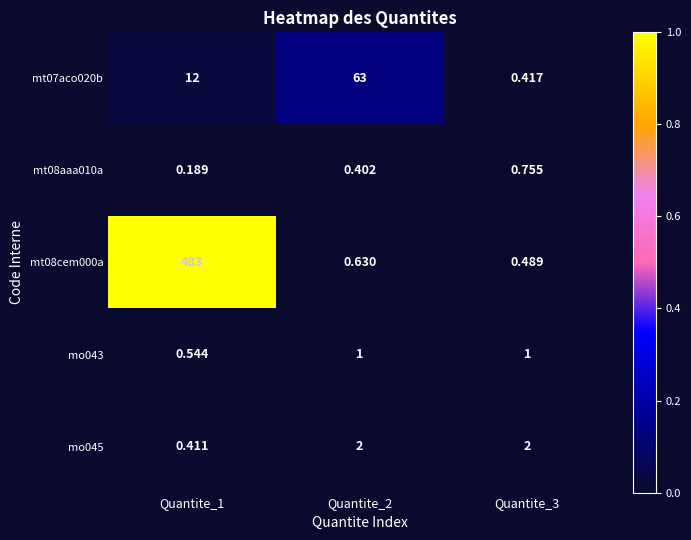

Is the value of mt07aco020b at Quantite_2 greater than the value of mo043 at Quantite_1?

Yes